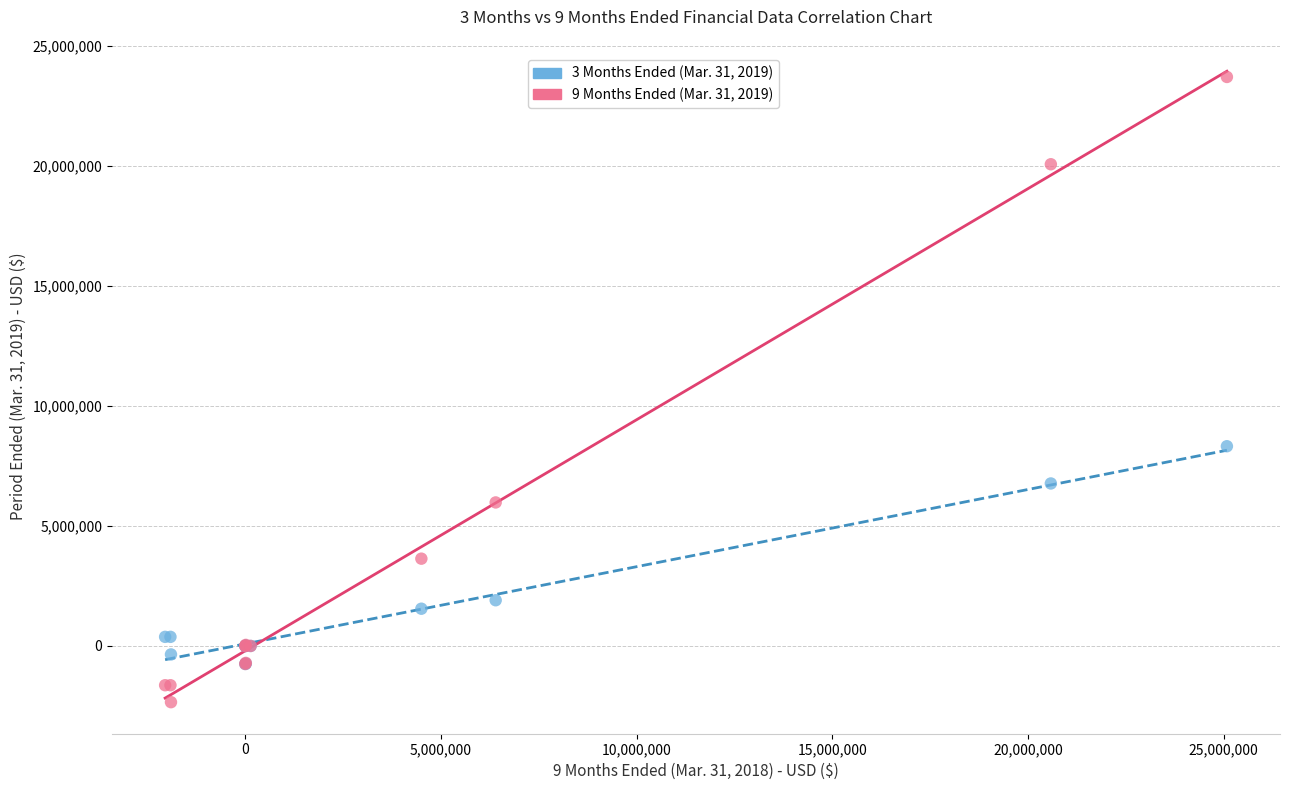

Which series contains the highest Y value?

9 Months Ended (Mar. 31, 2019)